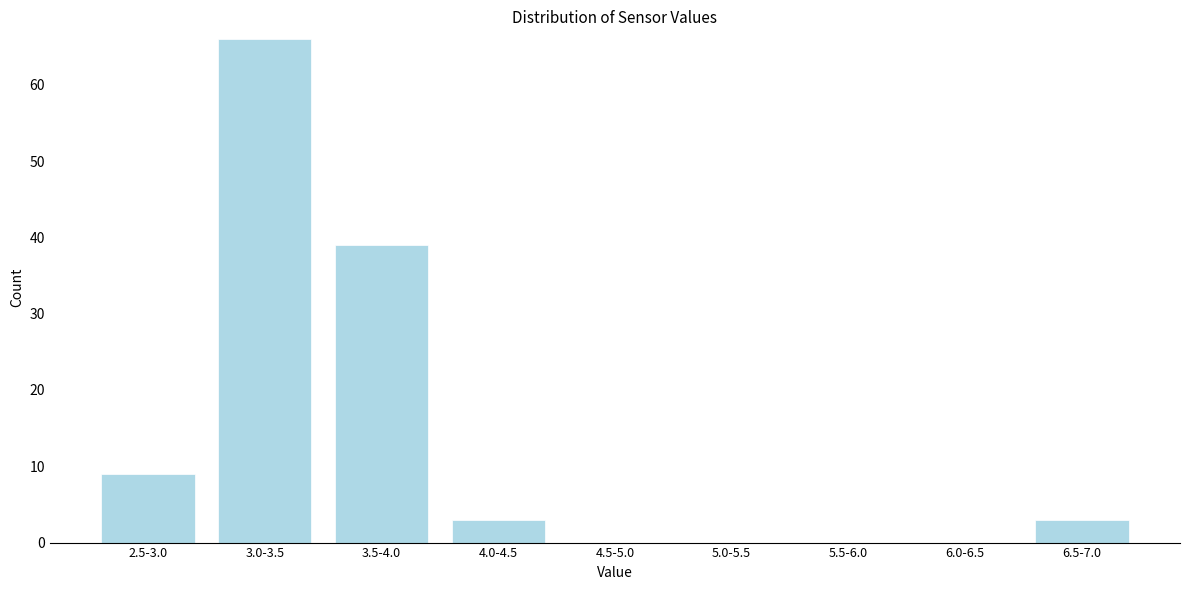

Reading left to right, transcribe all the data shown in this chart.

2.5-3.0=9	3.0-3.5=66	3.5-4.0=39	4.0-4.5=3	4.5-5.0=0	5.0-5.5=0	5.5-6.0=0	6.0-6.5=0	6.5-7.0=3